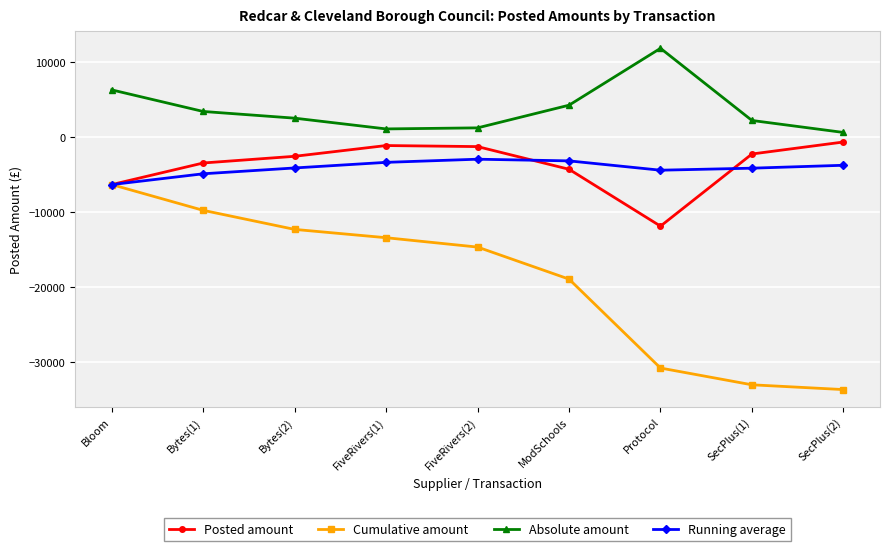

True or false: Cumulative amount has more than 0 points higher than both neighbors.

False